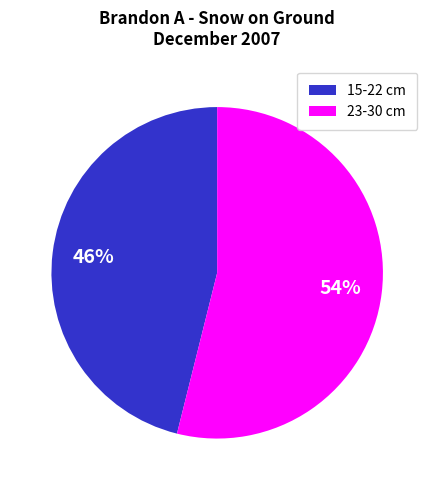

What is the ratio of the value at 15-22 cm to the value at 23-30 cm?

0.9